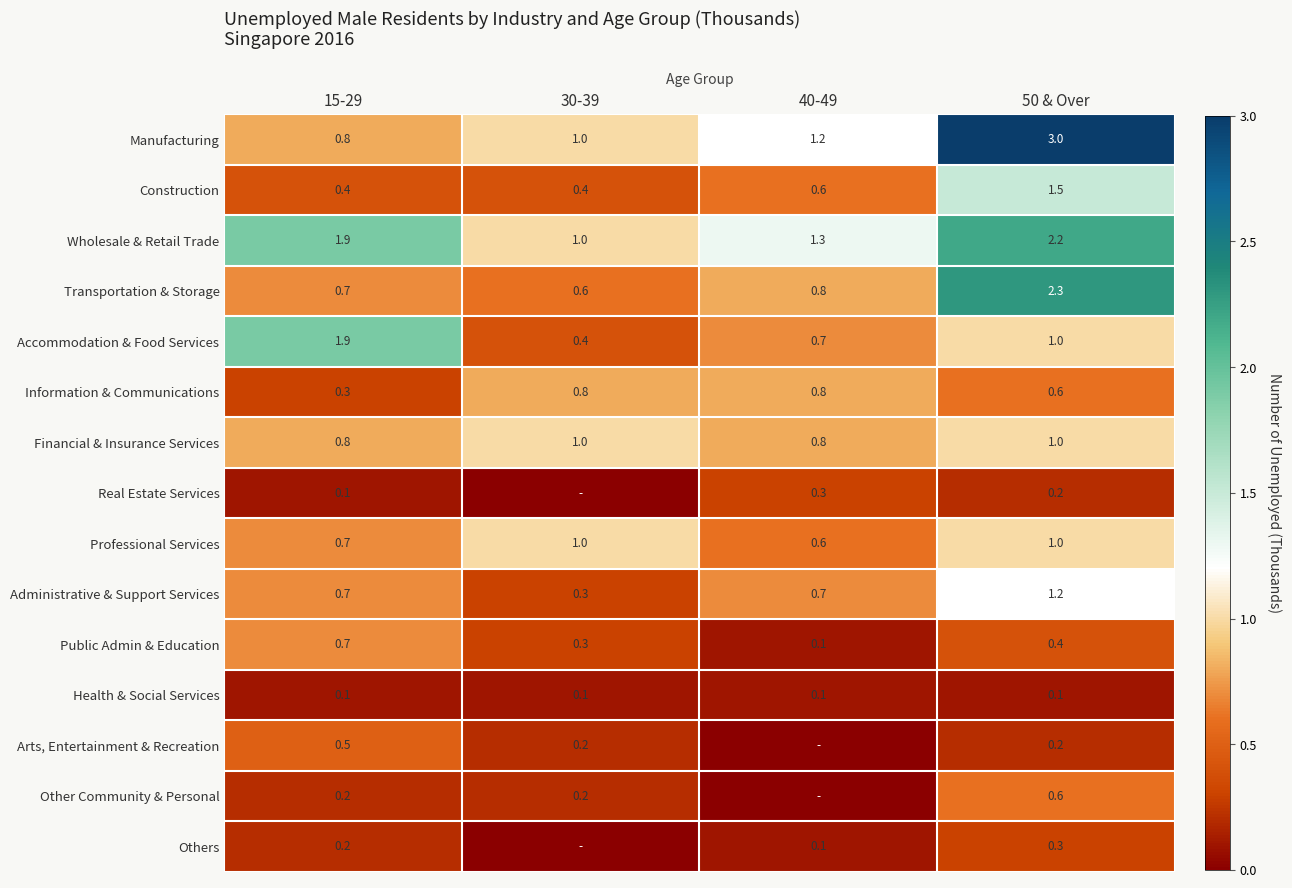

What is the total value across all series at 15-29?

10.0